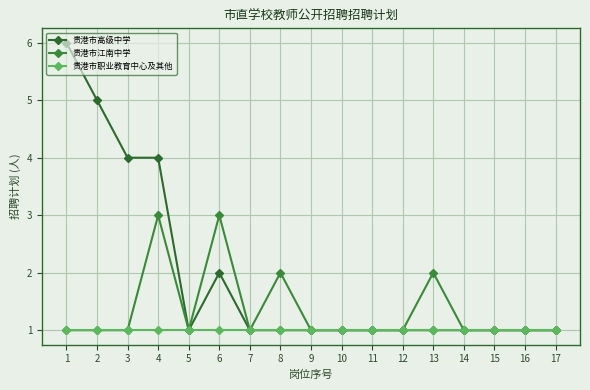

How many lines are shown in the chart?

3